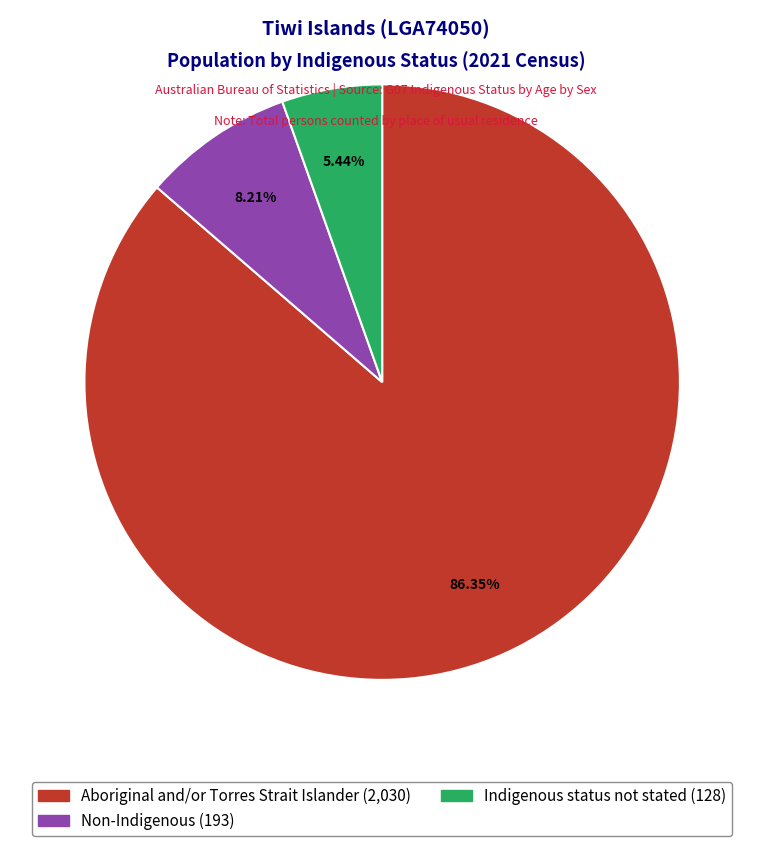

Rank the categories by value from lowest to highest.

Indigenous status not stated, Non-Indigenous, Aboriginal and/or Torres Strait Islander